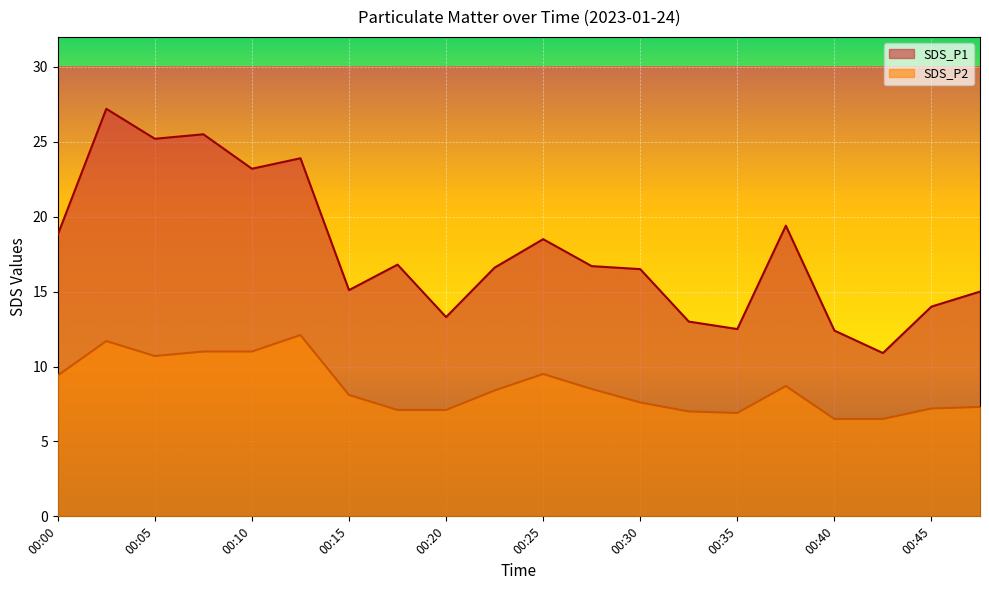

Is it true that SDS_P1 equals 20.9 at 00:47?

False